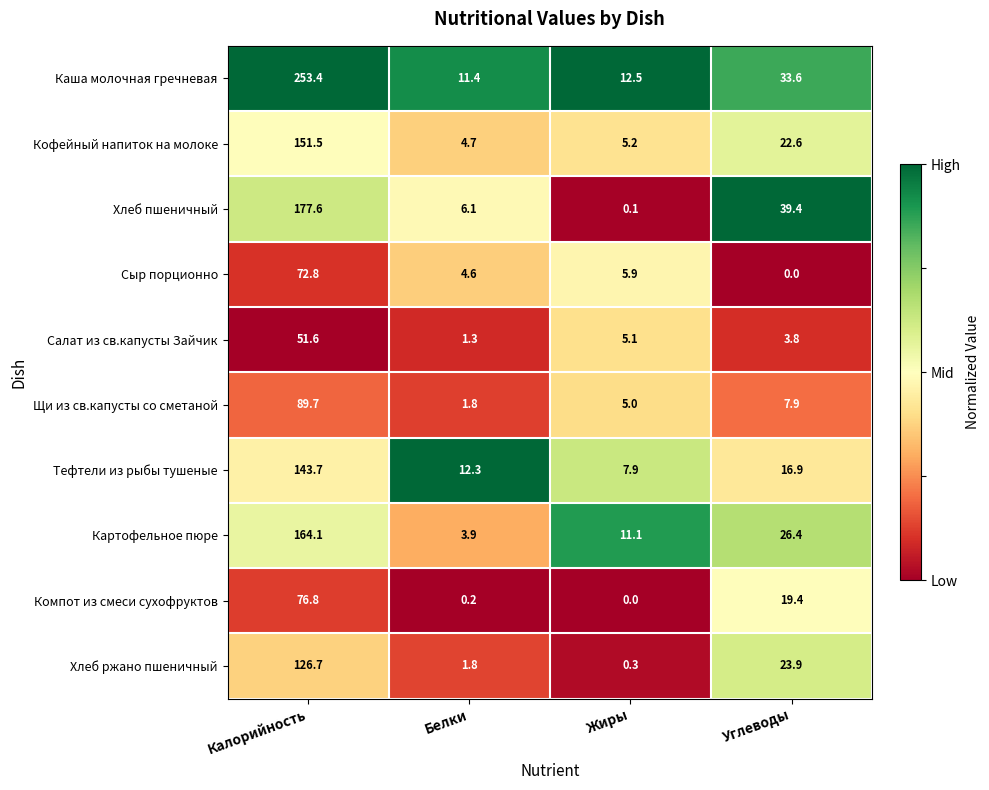

What is the sum of the Компот из смеси сухофруктов values at Жиры and Калорийность?

76.8